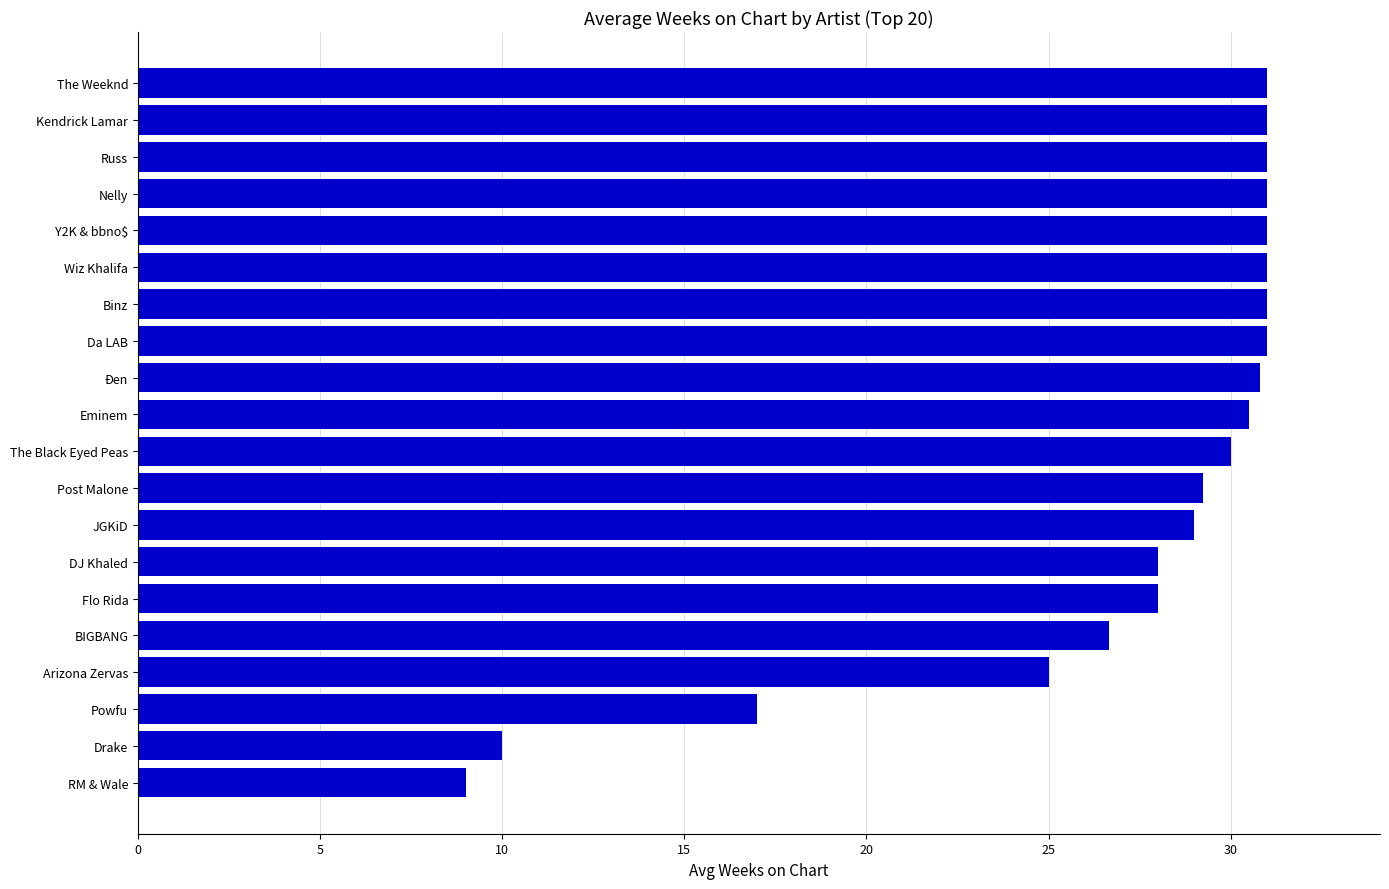

What is the sum of all values?

541.2